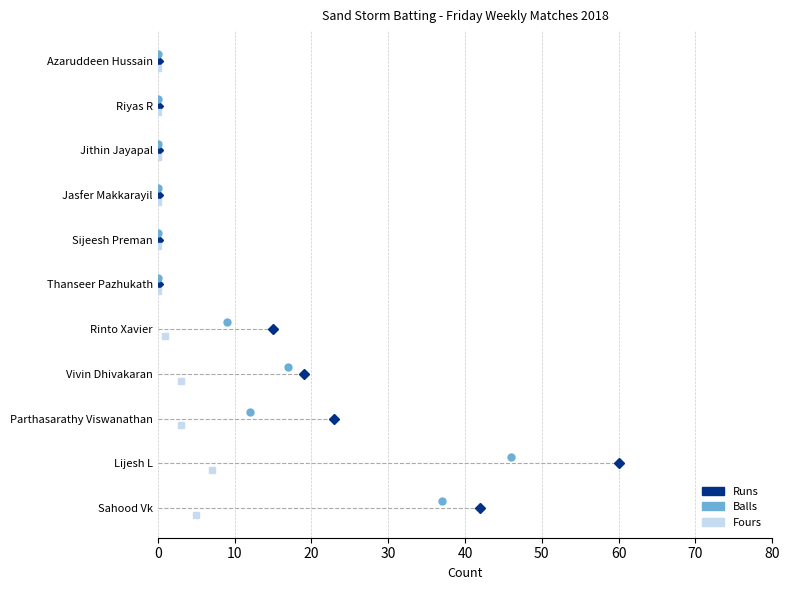

Which series changed the most between Thanseer Pazhukath and Azaruddeen Hussain?

Runs